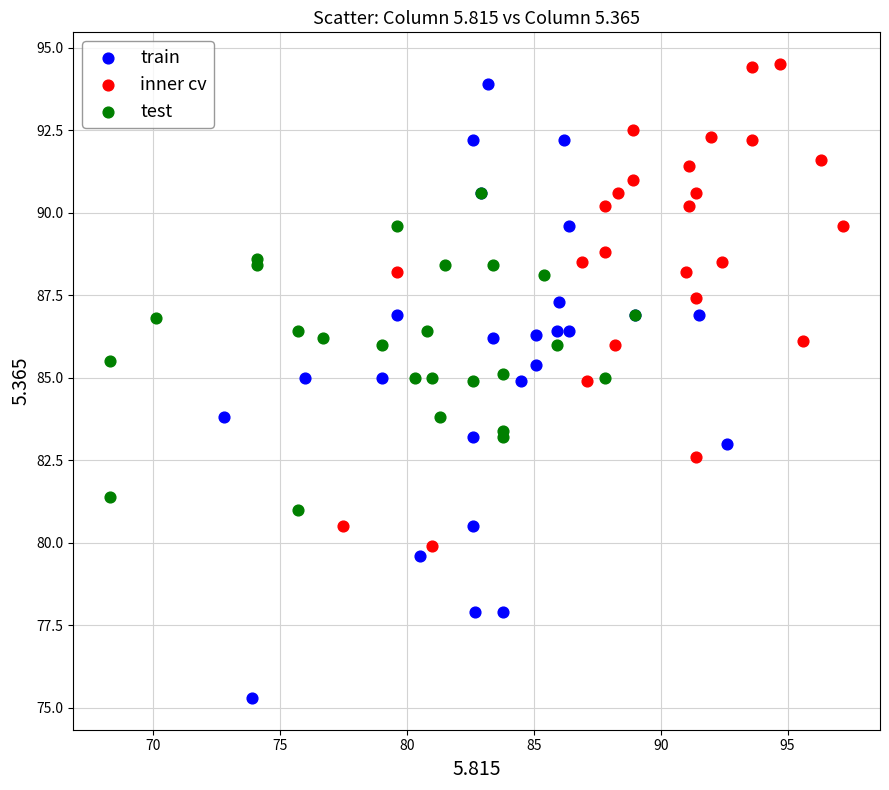

Which series has the widest spread of Y values?

train